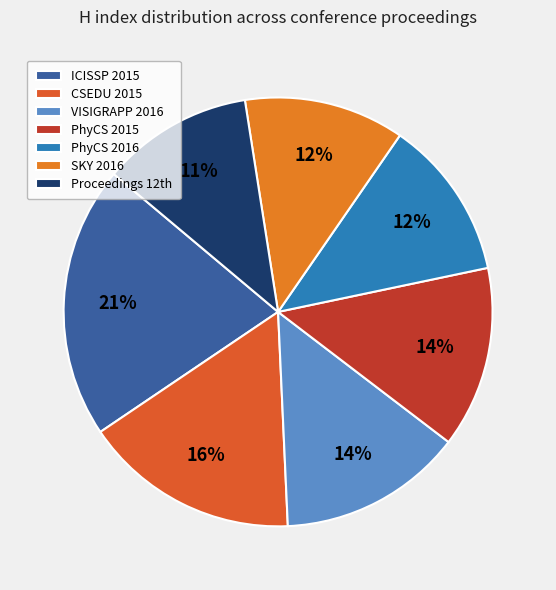

Which slice is the largest?

ICISSP 2015